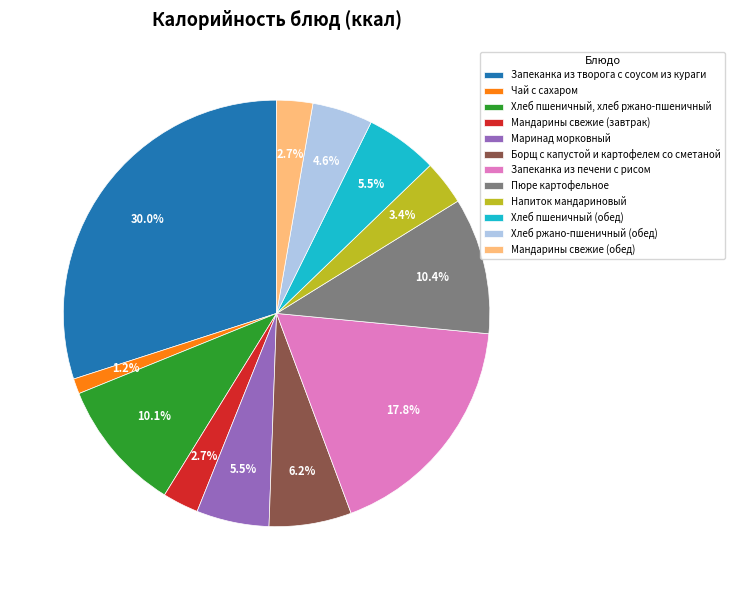

The Борщ с капустой и картофелем со сметаной slice represents 6% of the pie. True or false?

True